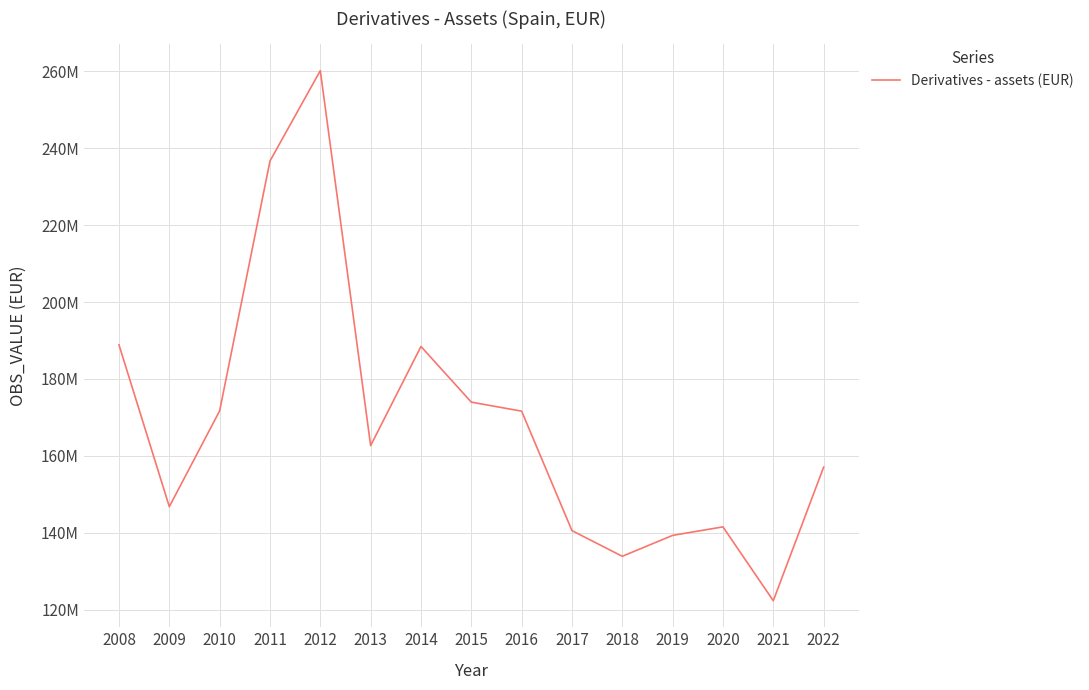

Does the chart have visible grid lines?

Yes